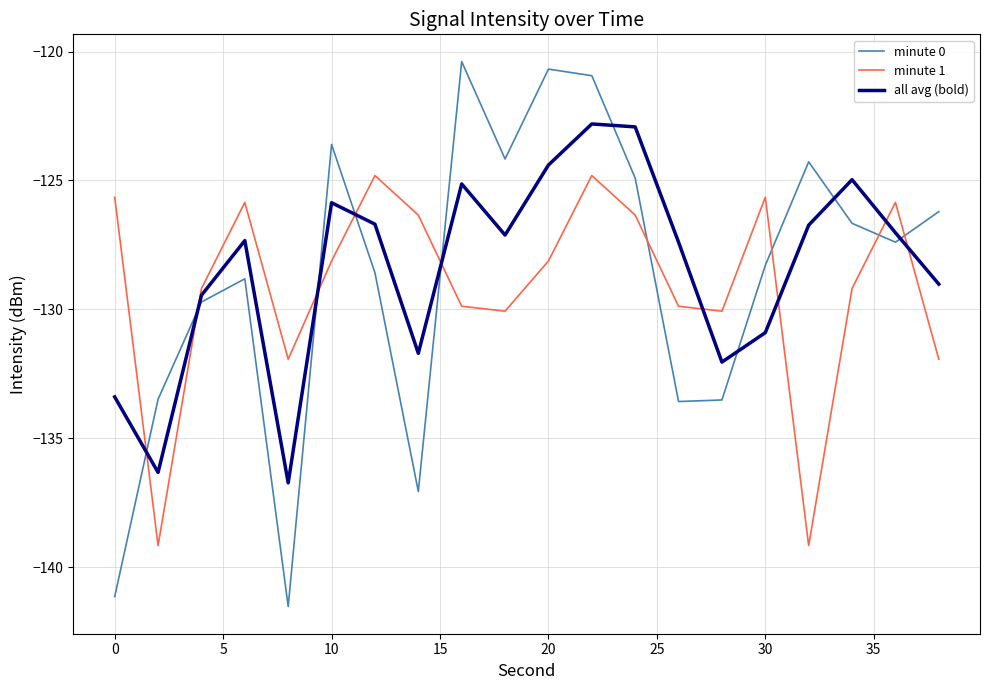

What is the maximum value shown in the chart?

-120.4